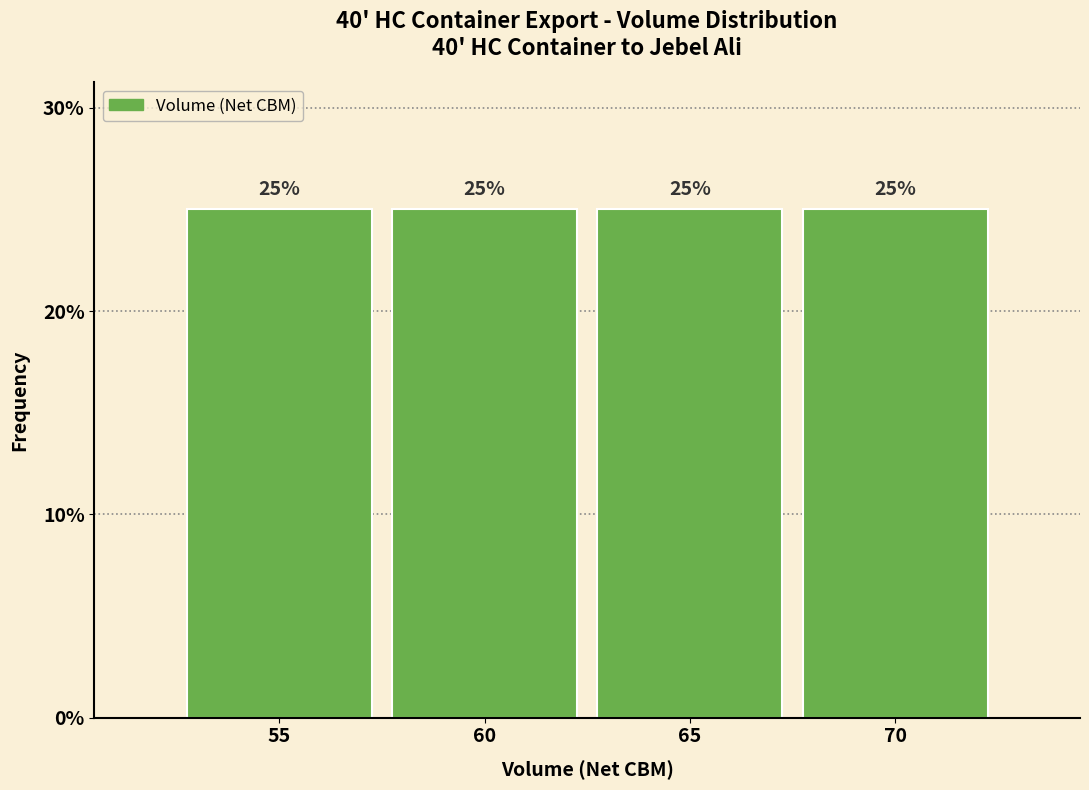

What is the height of the bar covering 52.5 to 57.5 on the x-axis?

25